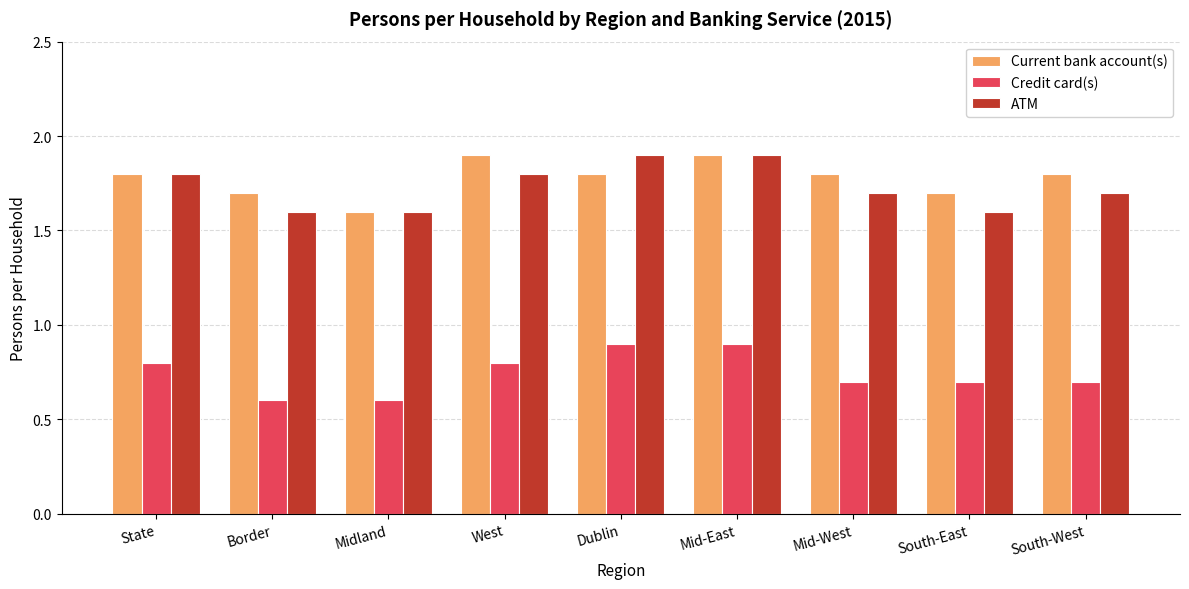

What is the highest value of the Current bank account(s) series?

1.9